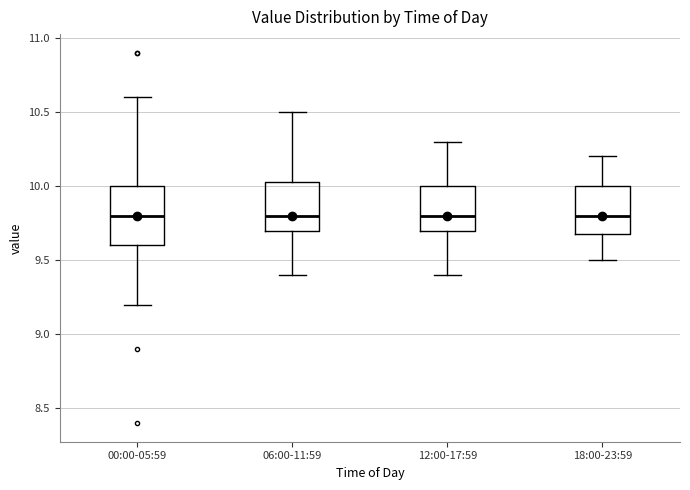

Reading left to right, transcribe this box plot: for each box, give where its median line is, the range the box spans, and where its two whiskers end, as read against the y-axis. The values are not printed on the chart, so give them approximately, as read against the axis.

00:00-05:59: median 9.80, box 9.60 to 10.00, whiskers 9.20 to 10.60
06:00-11:59: median 9.80, box 9.70 to 10.05, whiskers 9.40 to 10.50
12:00-17:59: median 9.80, box 9.70 to 10.00, whiskers 9.40 to 10.30
18:00-23:59: median 9.80, box 9.70 to 10.00, whiskers 9.50 to 10.20